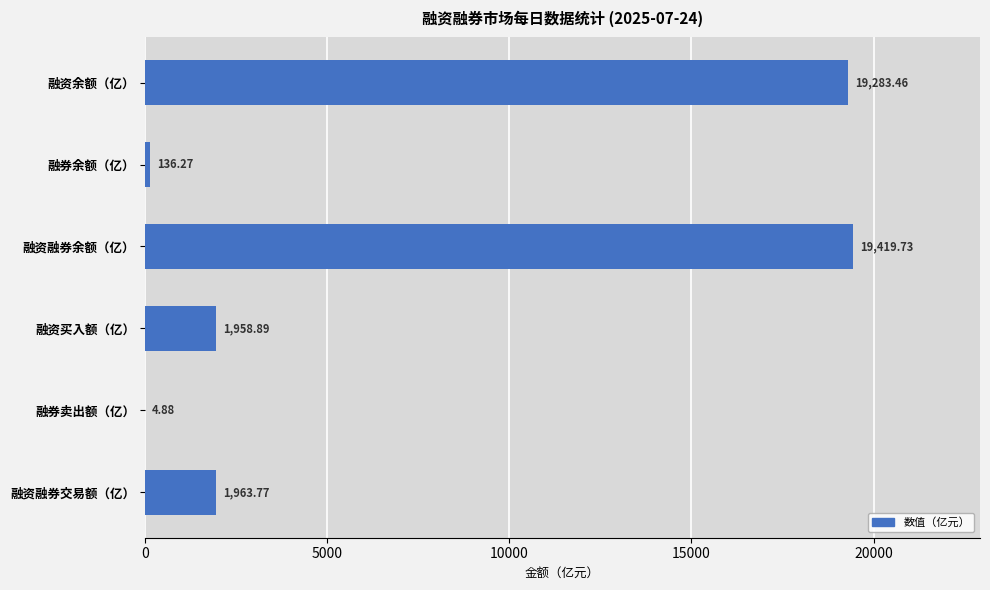

What is the average value?

7127.8